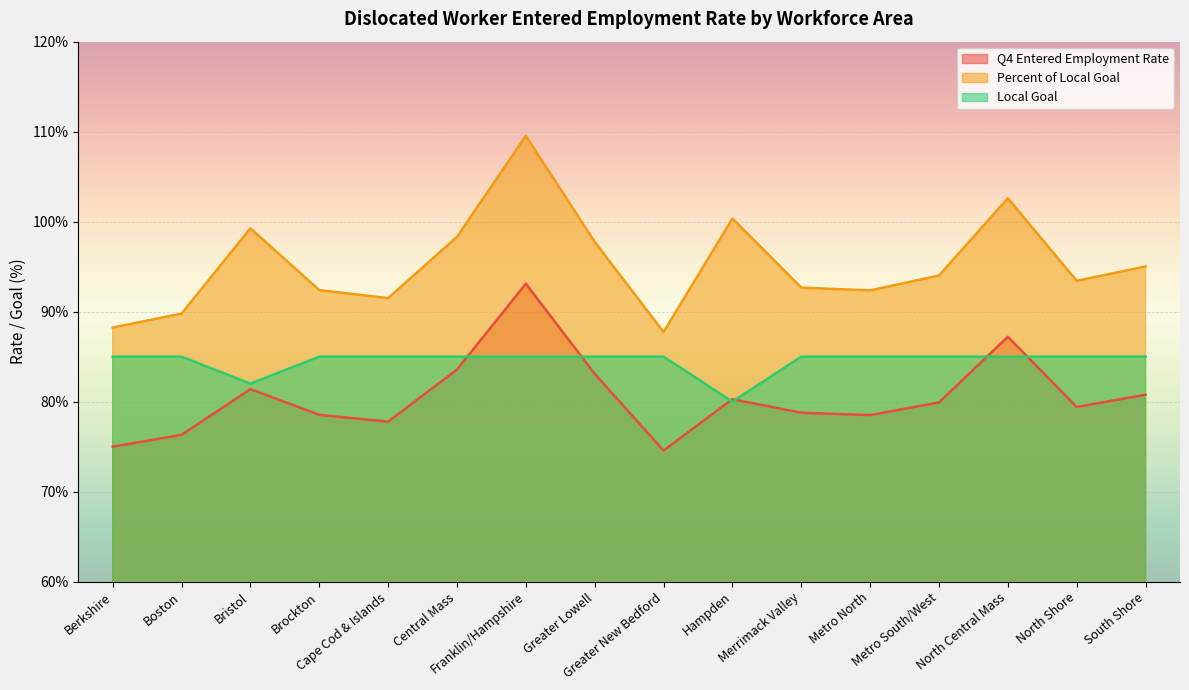

True or false: Local Goal has more than 0 interior local peaks.

False